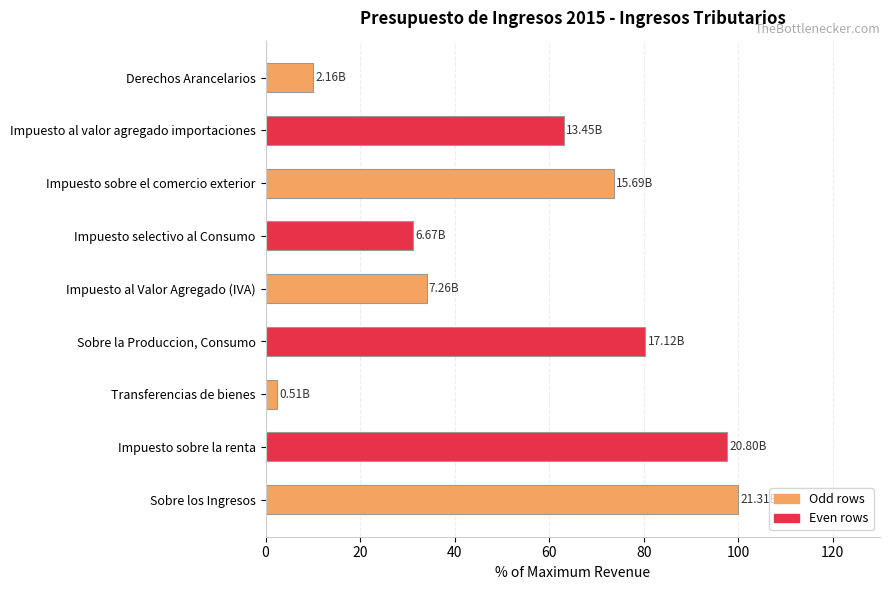

What is the smallest value displayed?

2.4